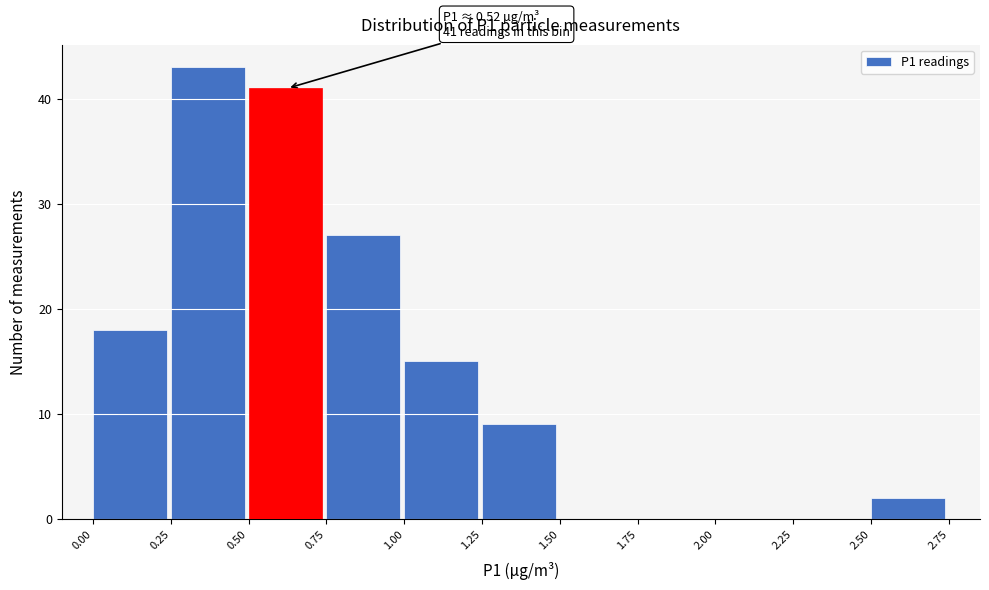

Over which range of the x-axis is the bar tallest?

0.25 to 0.50